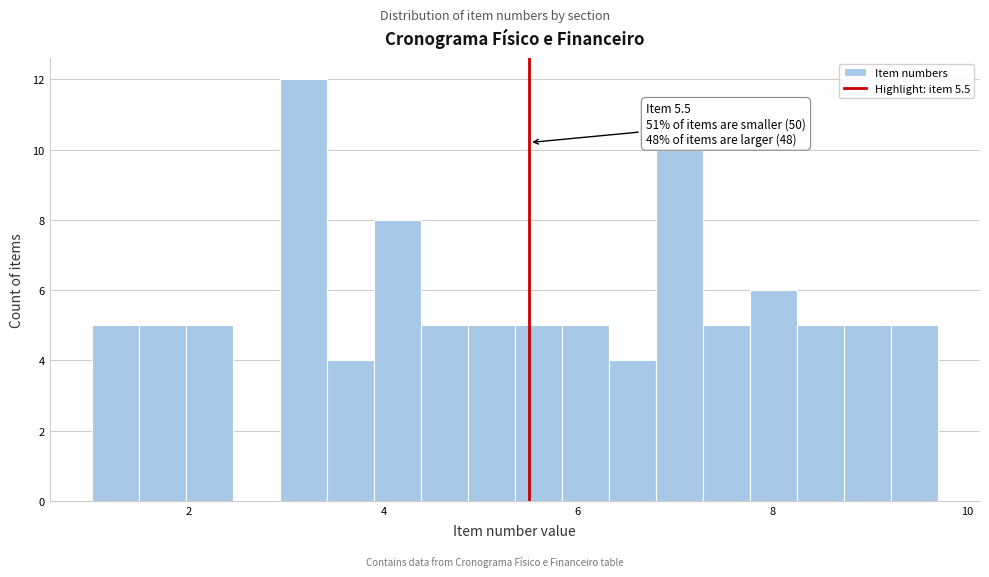

Read against the x-axis, roughly where is the centre of the tallest bar?

3.2